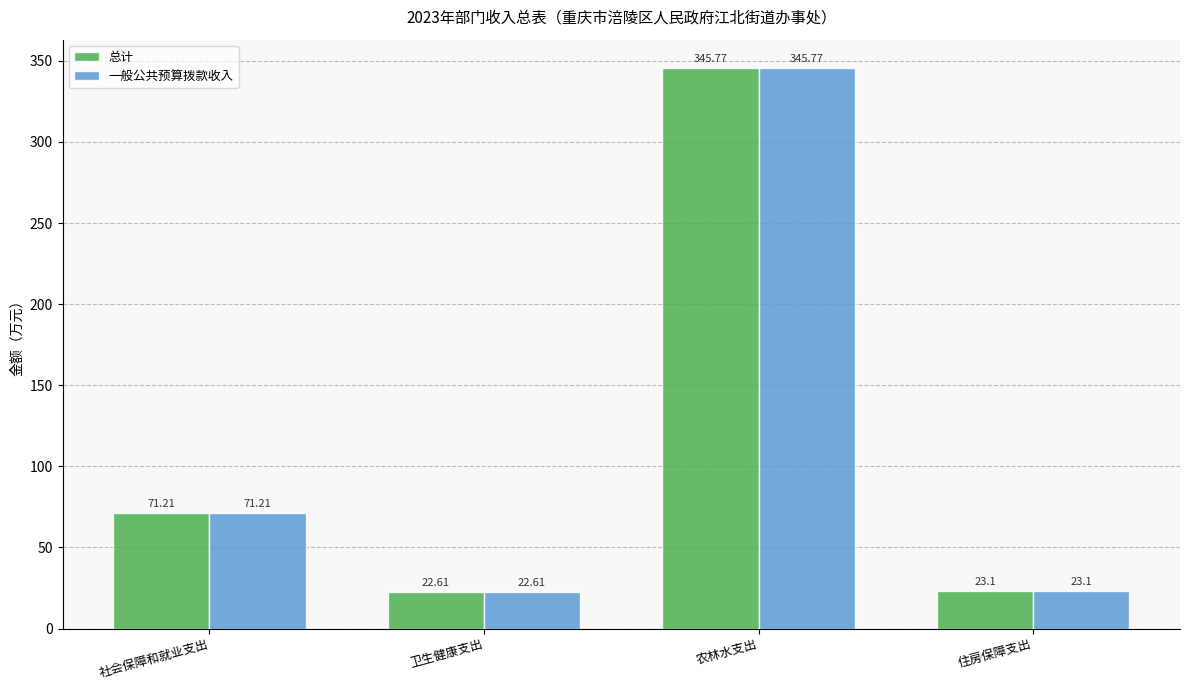

At which category does the chart reach its peak across all series?

农林水支出